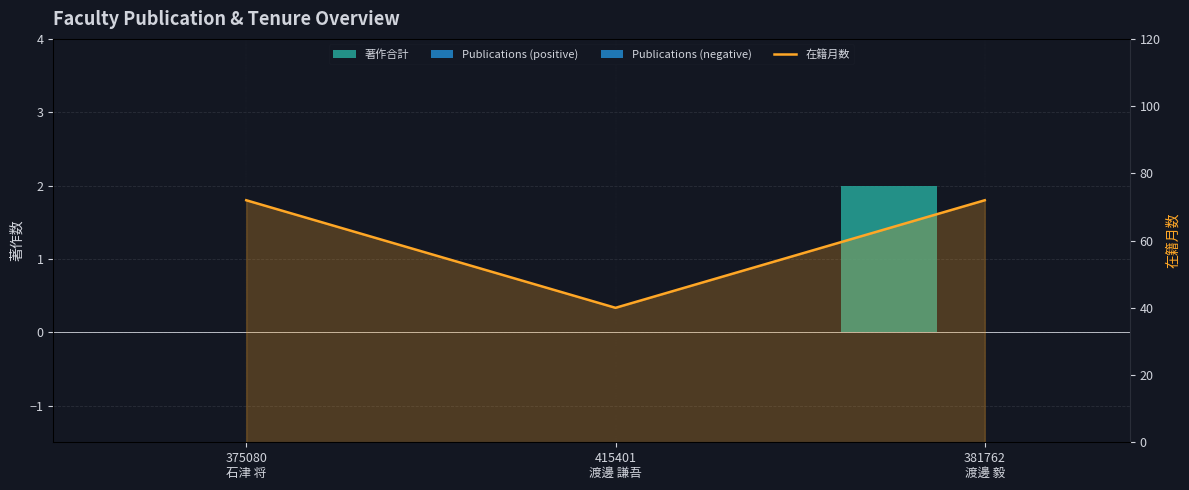

What is the sum of all 在籍月数 values?

184